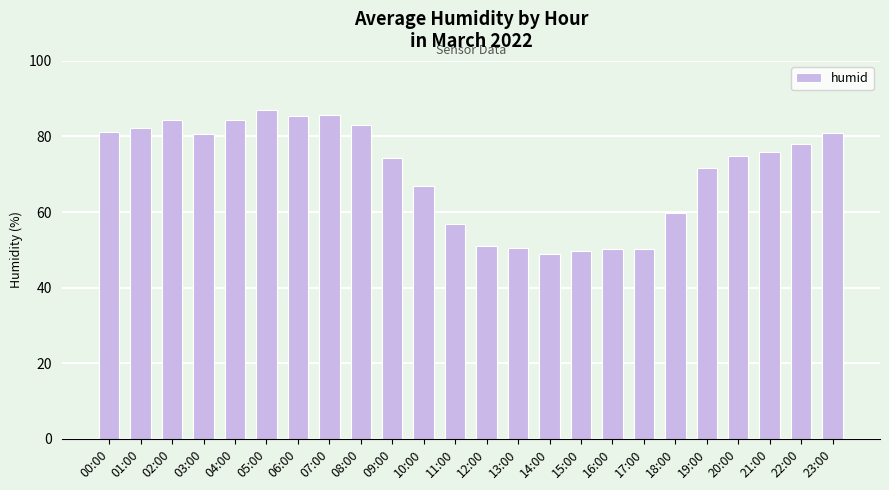

What is the label of the 23rd bar from the right?

01:00